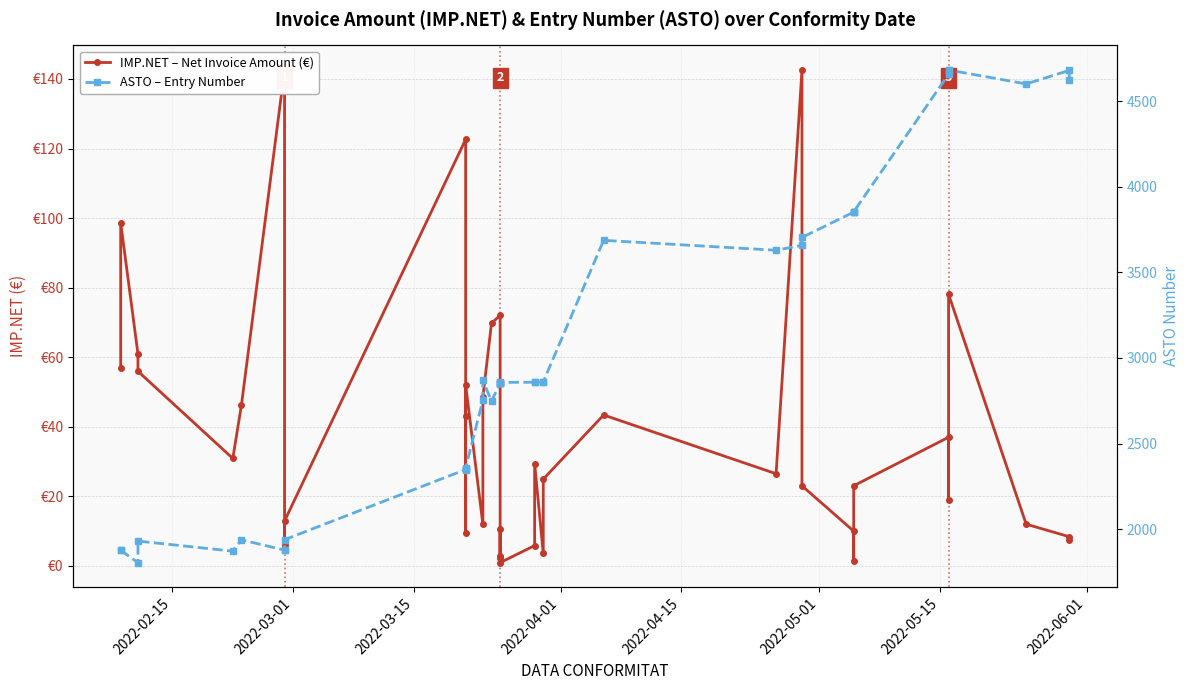

How many interior local valleys does the ASTO – Entry Number series have?

6